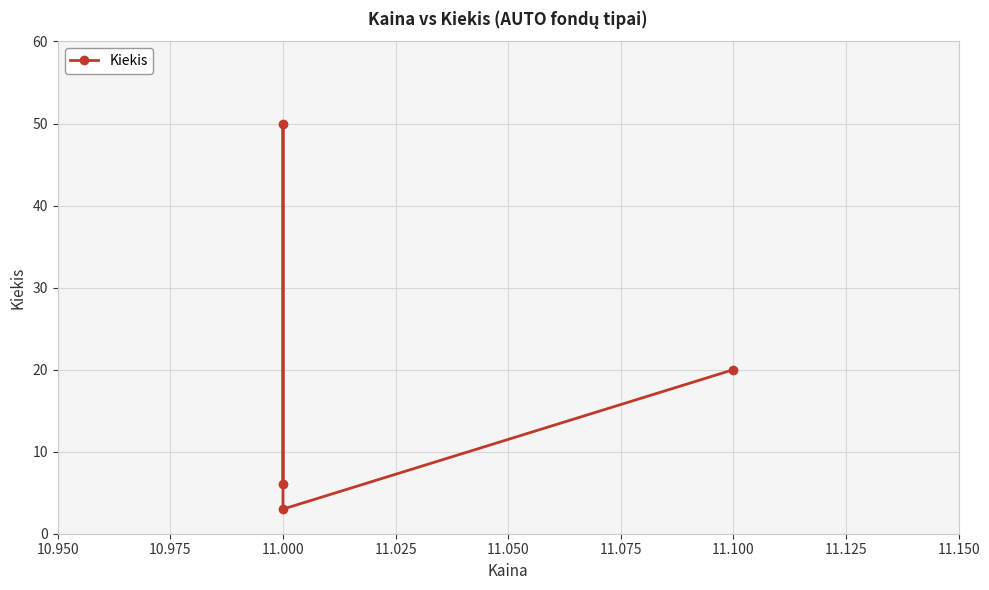

The value at 11.100 is 35. True or false?

False